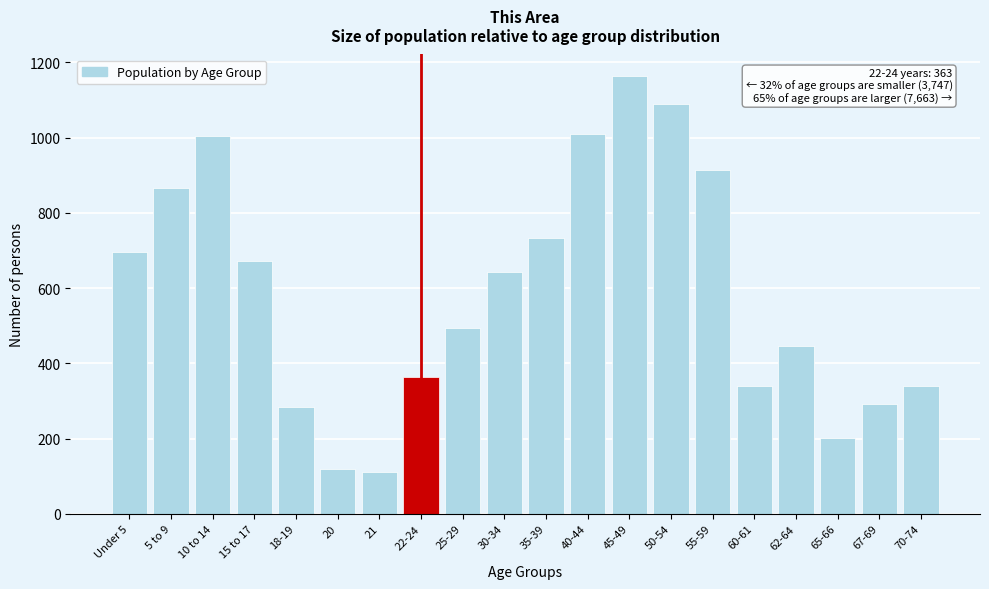

Reading left to right, transcribe all the data shown in this chart.

Under 5=695	5 to 9=865	10 to 14=1004	15 to 17=671	18-19=283	20=118	21=111	22-24=363	25-29=494	30-34=644	35-39=732	40-44=1009	45-49=1163	50-54=1090	55-59=915	60-61=339	62-64=446	65-66=201	67-69=291	70-74=339